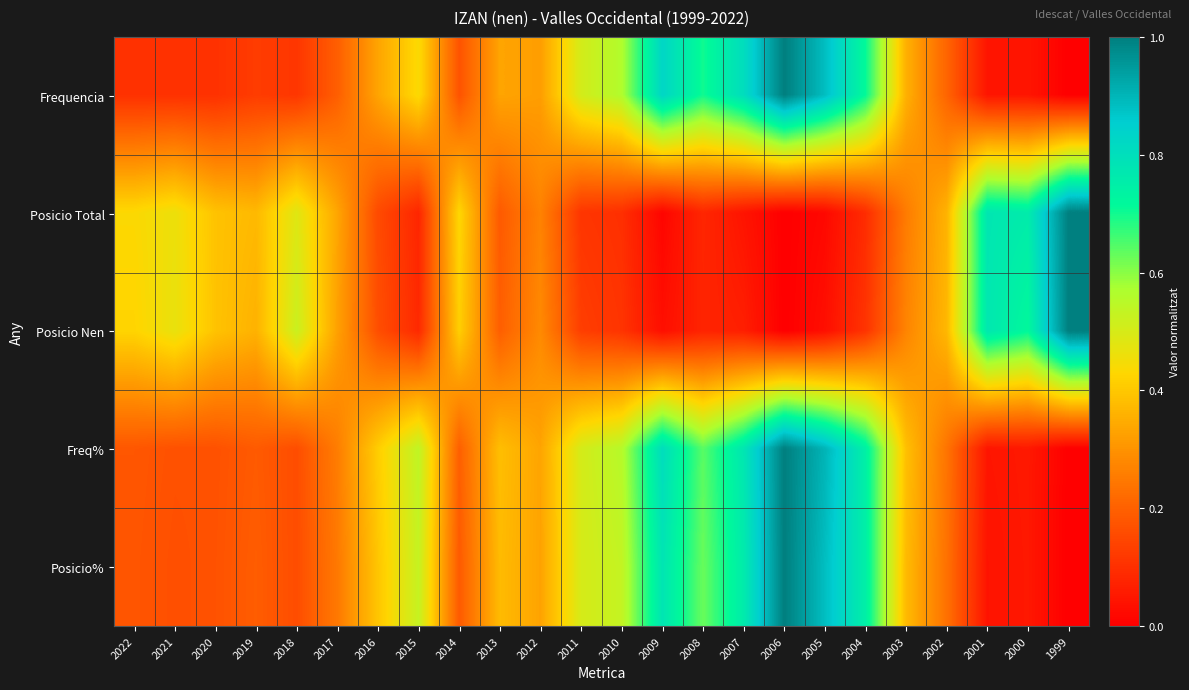

At how many categories does at least one series exceed 0?

24